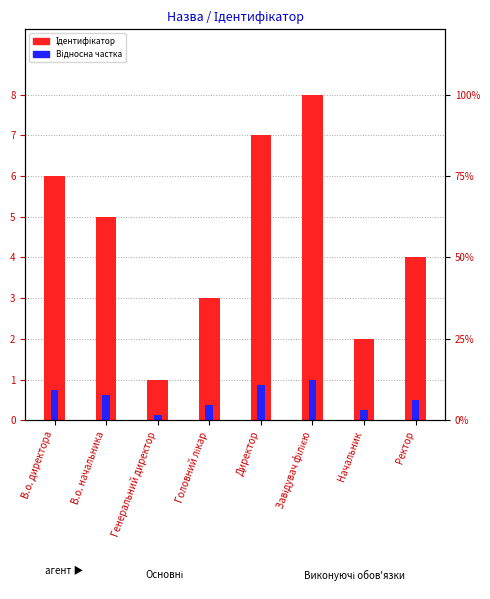

Which label corresponds to the largest value in the chart?

Завідувач філією